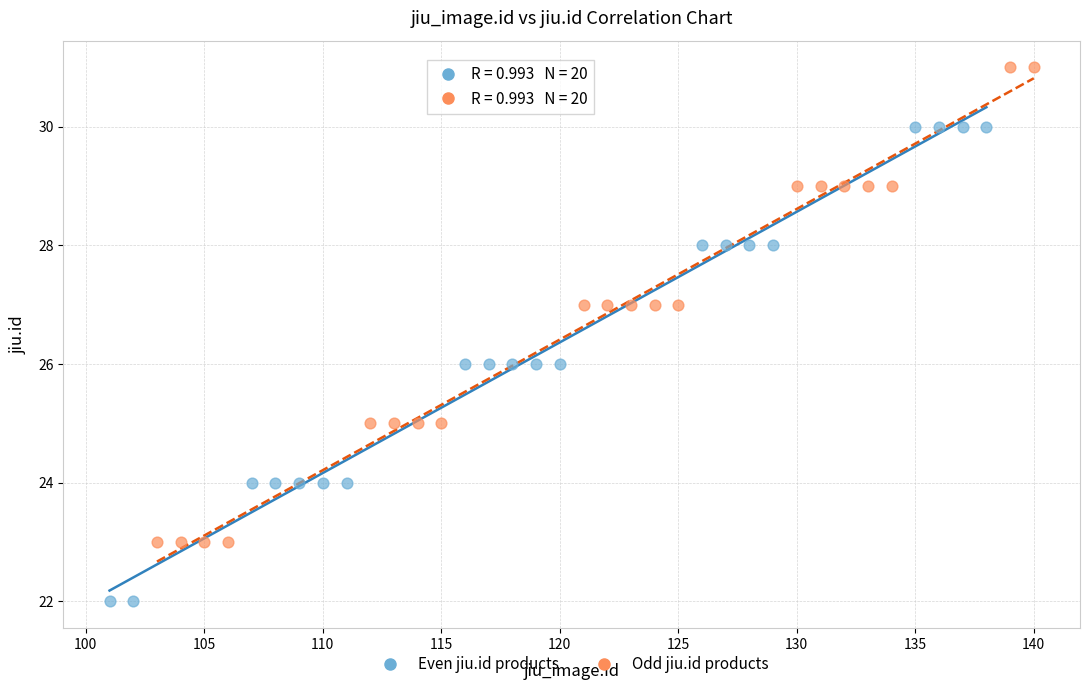

Which series reaches the maximum Y coordinate?

Odd jiu.id products